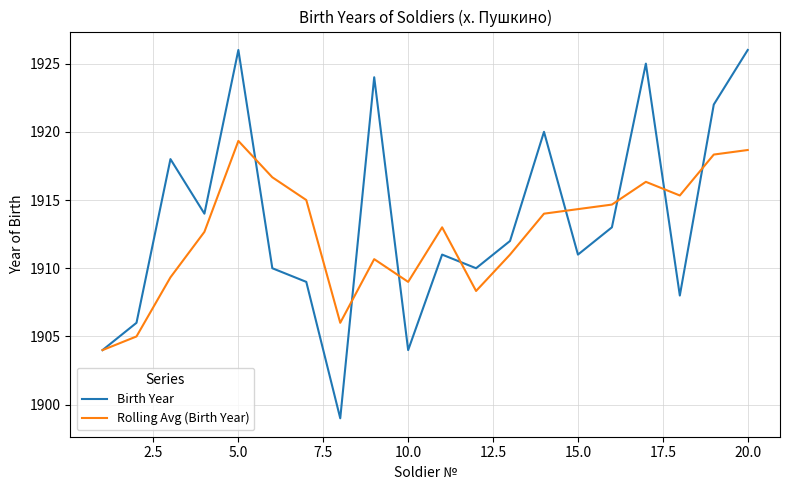

List the series in order of their peak value, lowest first.

Rolling Avg (Birth Year), Birth Year